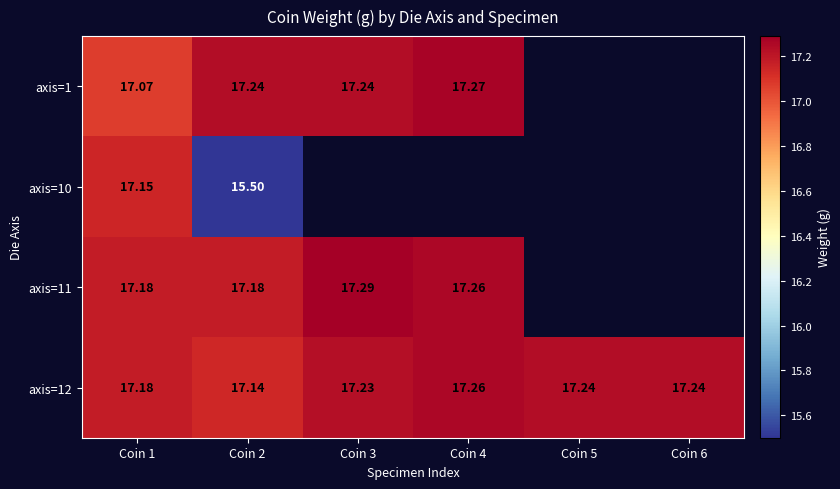

Is the value of axis=10 at Coin 6 greater than the value of axis=12 at Coin 6?

No